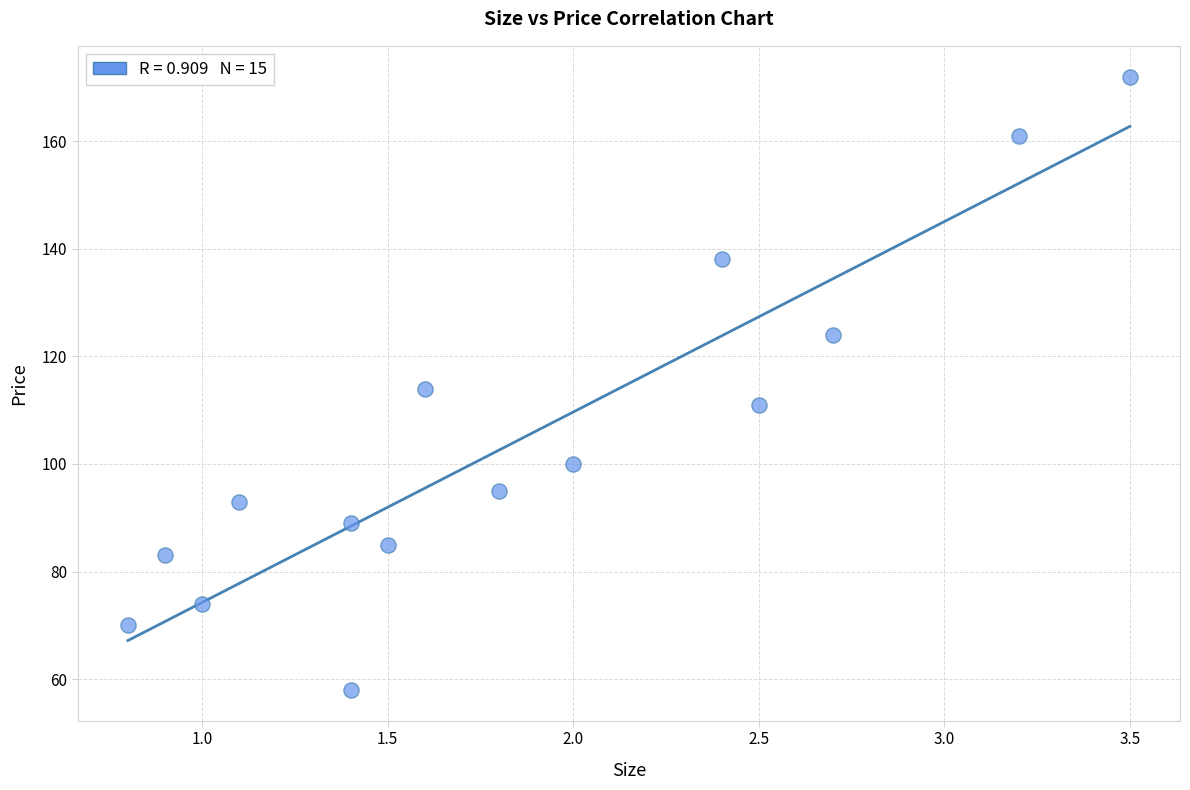

What is the range of Y values (max minus min)?

114